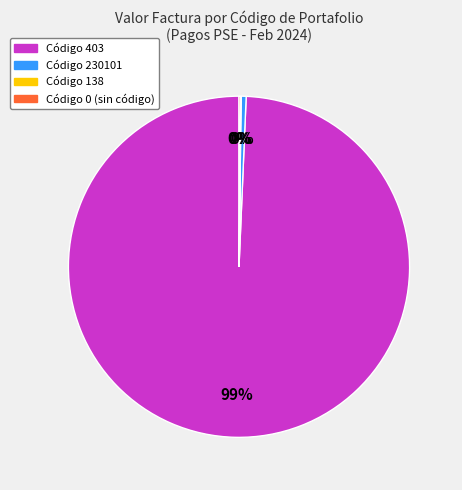

Does any single category account for the majority?

Yes